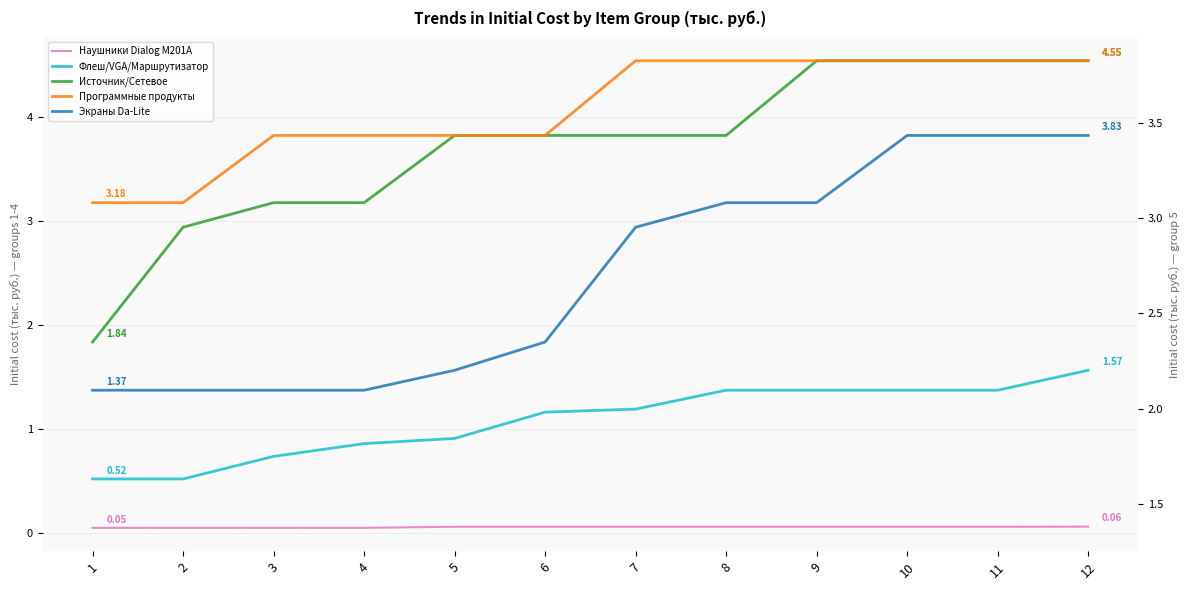

Is it true that Наушники Dialog M201A equals 0.1 at 4?

False